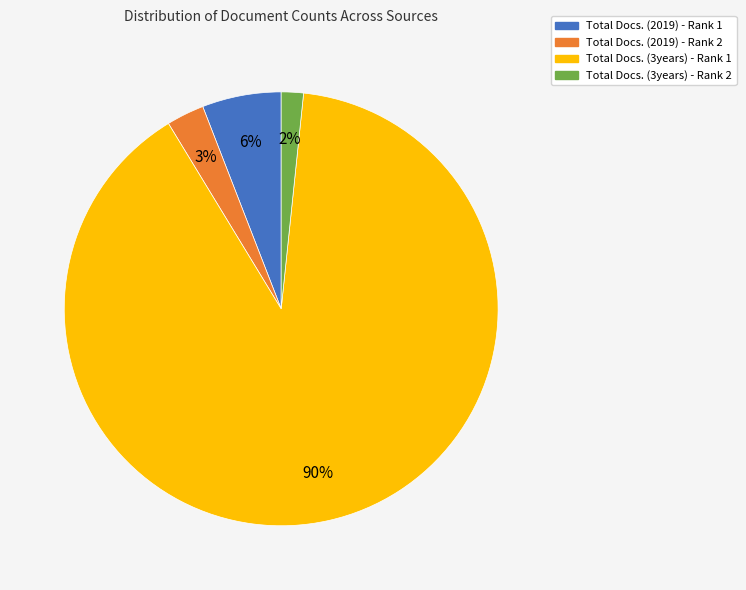

Which slice represents more than half of the pie?

Total Docs. (3years) - Rank 1